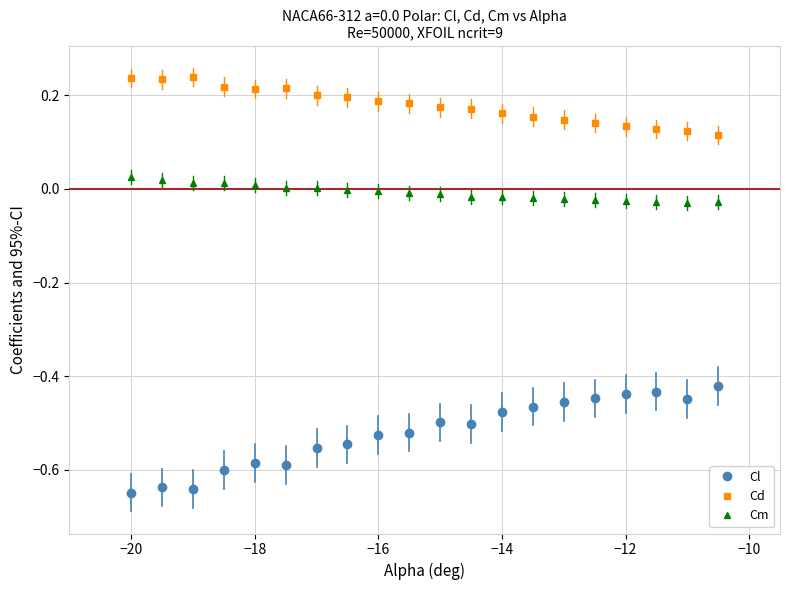

Which series has the largest total across all categories?

Cd